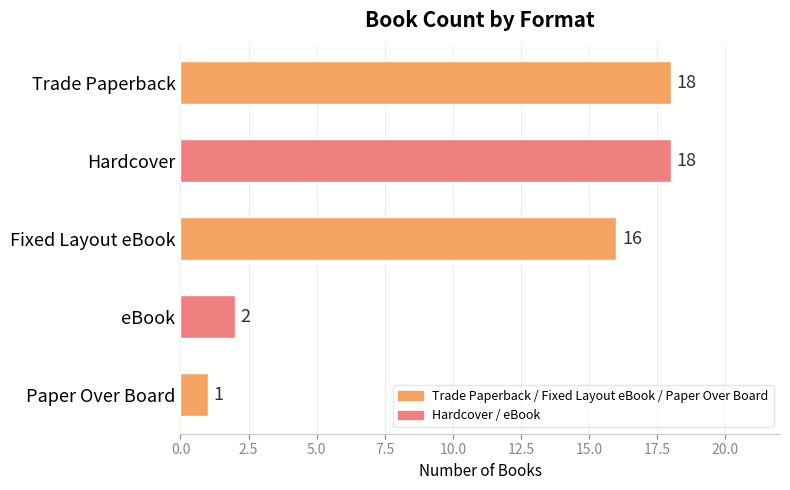

Which category has the lowest value across all series?

Paper Over Board